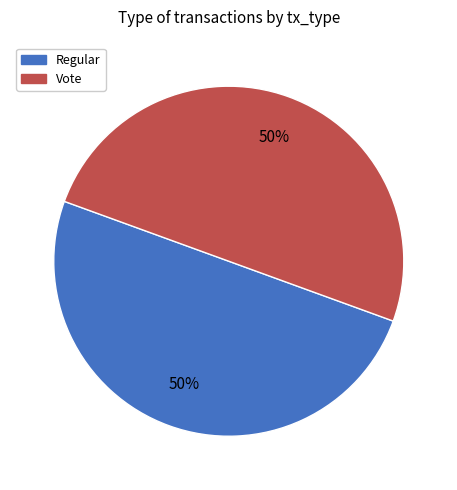

Approximately how many times larger is the value at Regular compared to Vote?

1.0